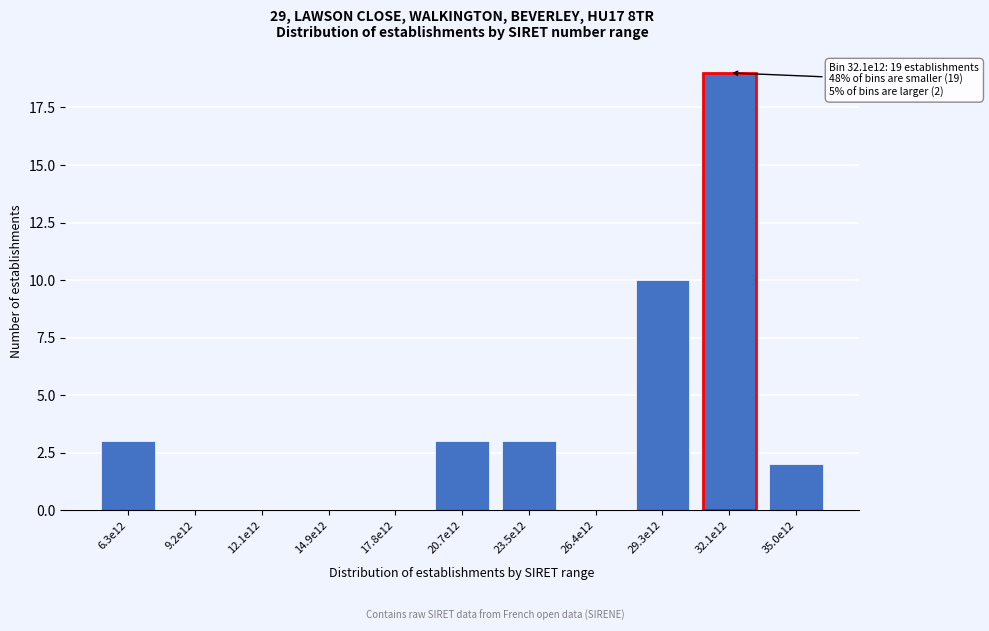

Reading right to left, what are all the values shown in this chart?

35.0e12=2	32.1e12=19	29.3e12=10	26.4e12=0	23.5e12=3	20.7e12=3	17.8e12=0	14.9e12=0	12.1e12=0	9.2e12=0	6.3e12=3